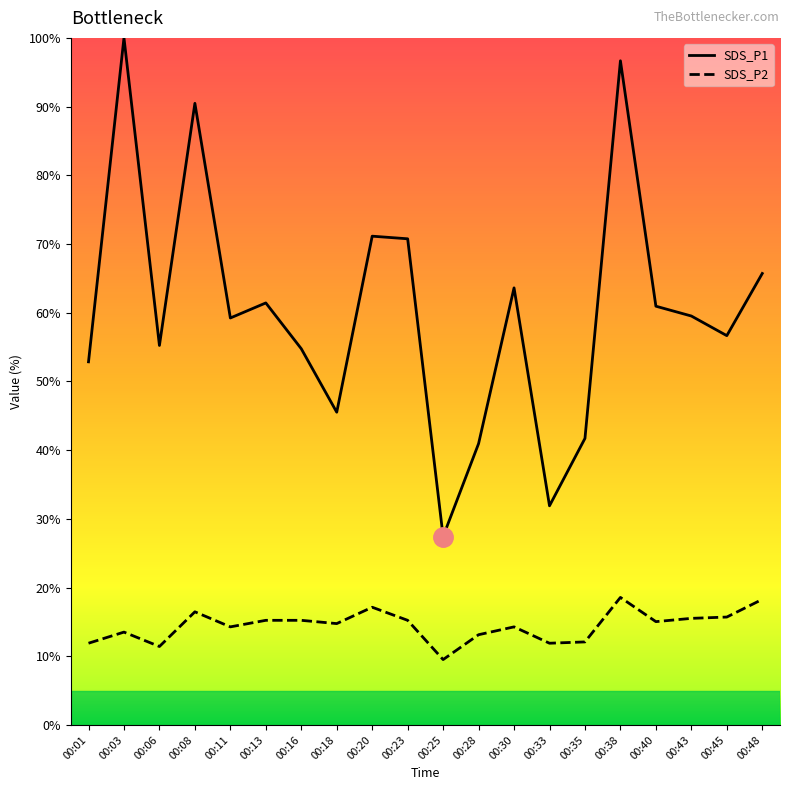

True or false: SDS_P2 and SDS_P1 intersect in this chart.

False